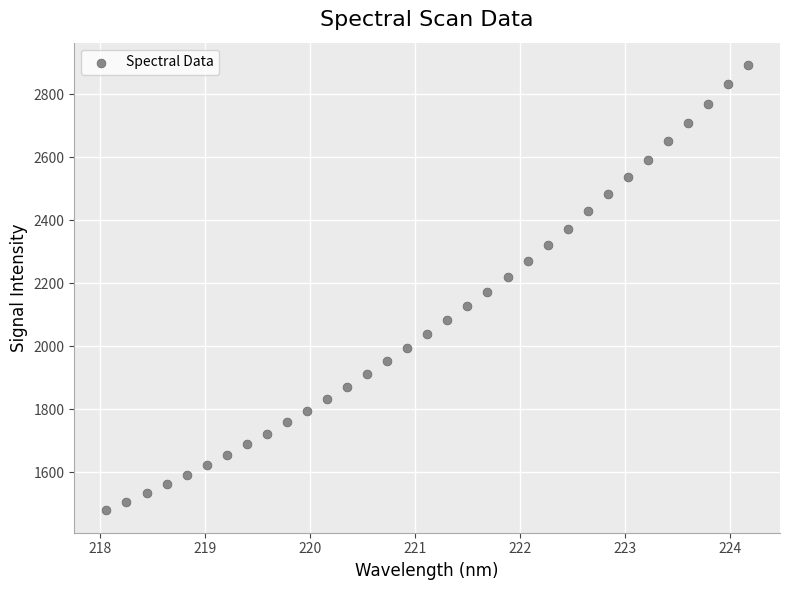

What is the range of Y values (max minus min)?

1414.9